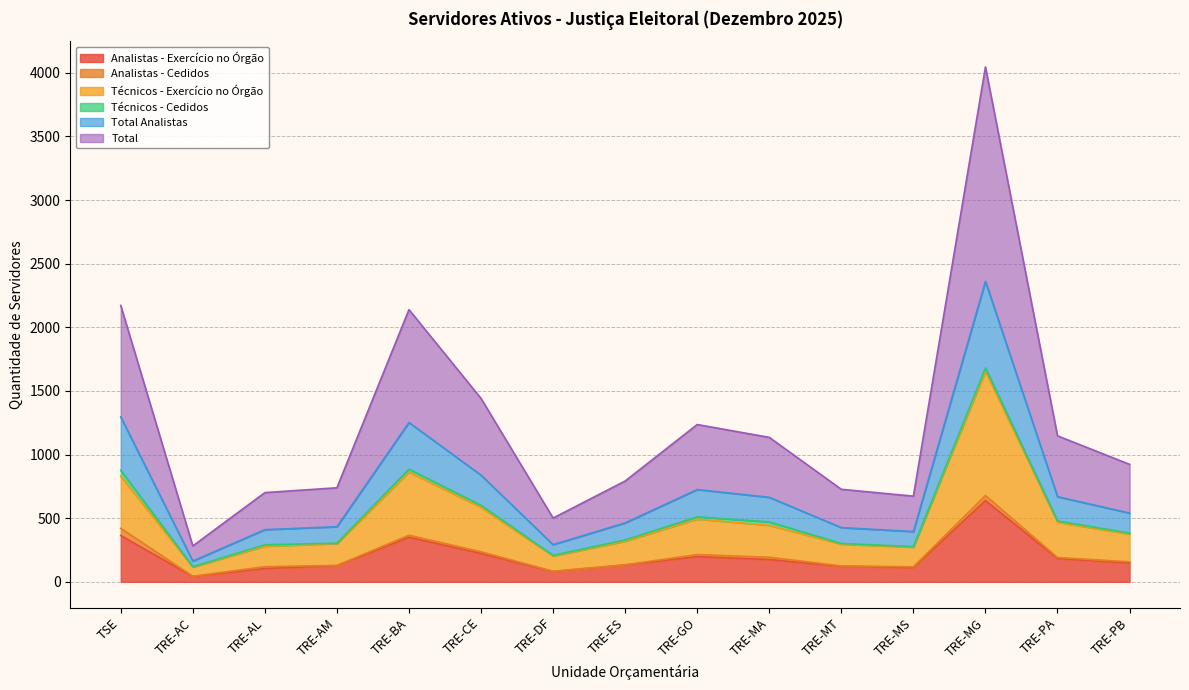

At how many categories does at least one series exceed 448?

7